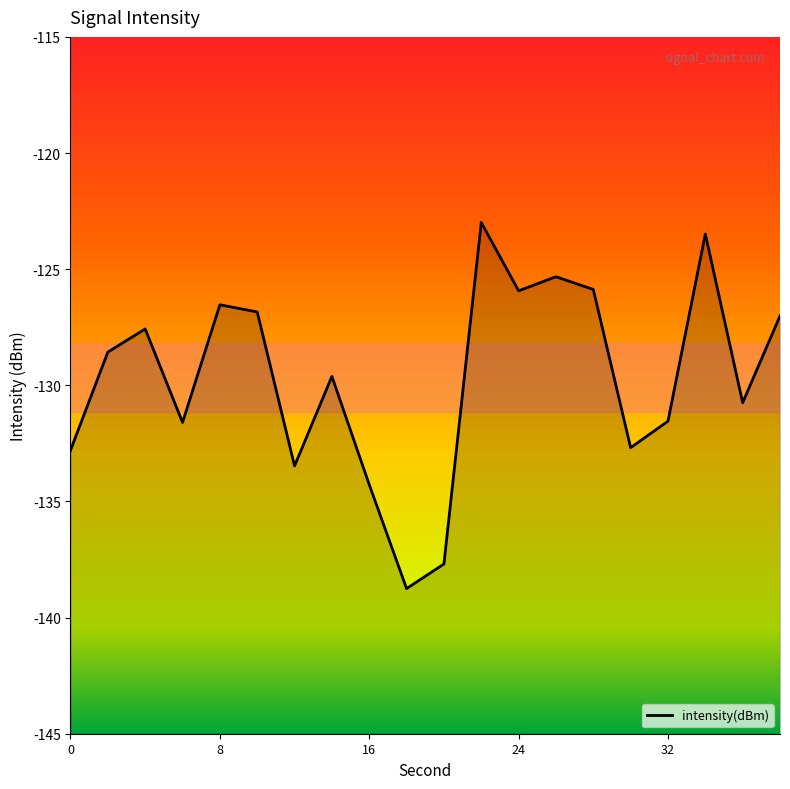

Reading left to right, list all the values displayed in this chart.

-132.8	-128.6	-127.6	-131.6	-126.5	-126.8	-133.5	-129.6	-134.3	-138.8	-137.7	-123.0	-125.9	-125.3	-125.9	-132.7	-131.5	-123.5	-130.7	-127.0